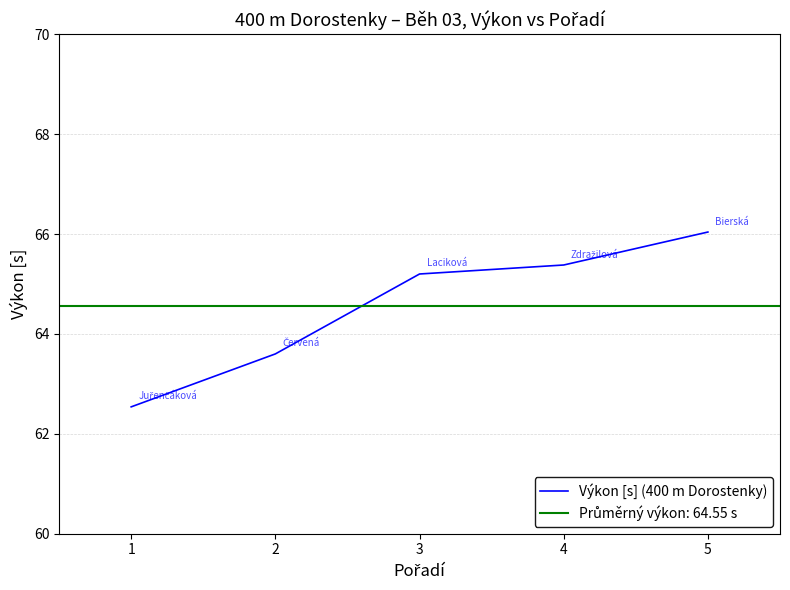

Reading right to left, transcribe all the data shown in this chart.

5=66.0	4=65.4	3=65.2	2=63.6	1=62.5